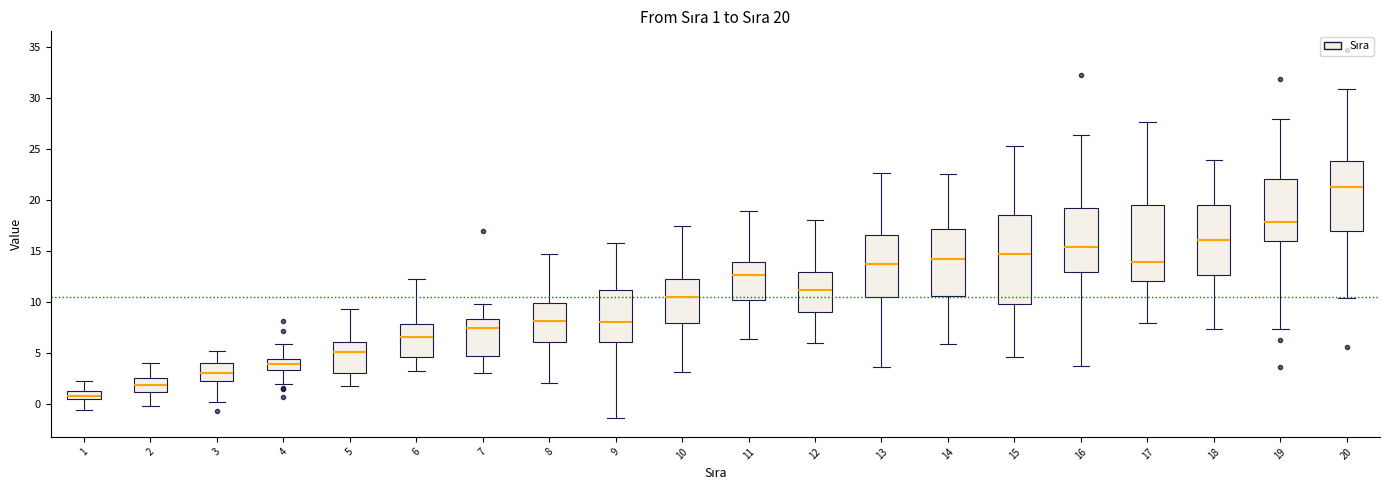

Which box is the tallest, from its lower edge to its upper edge?

15